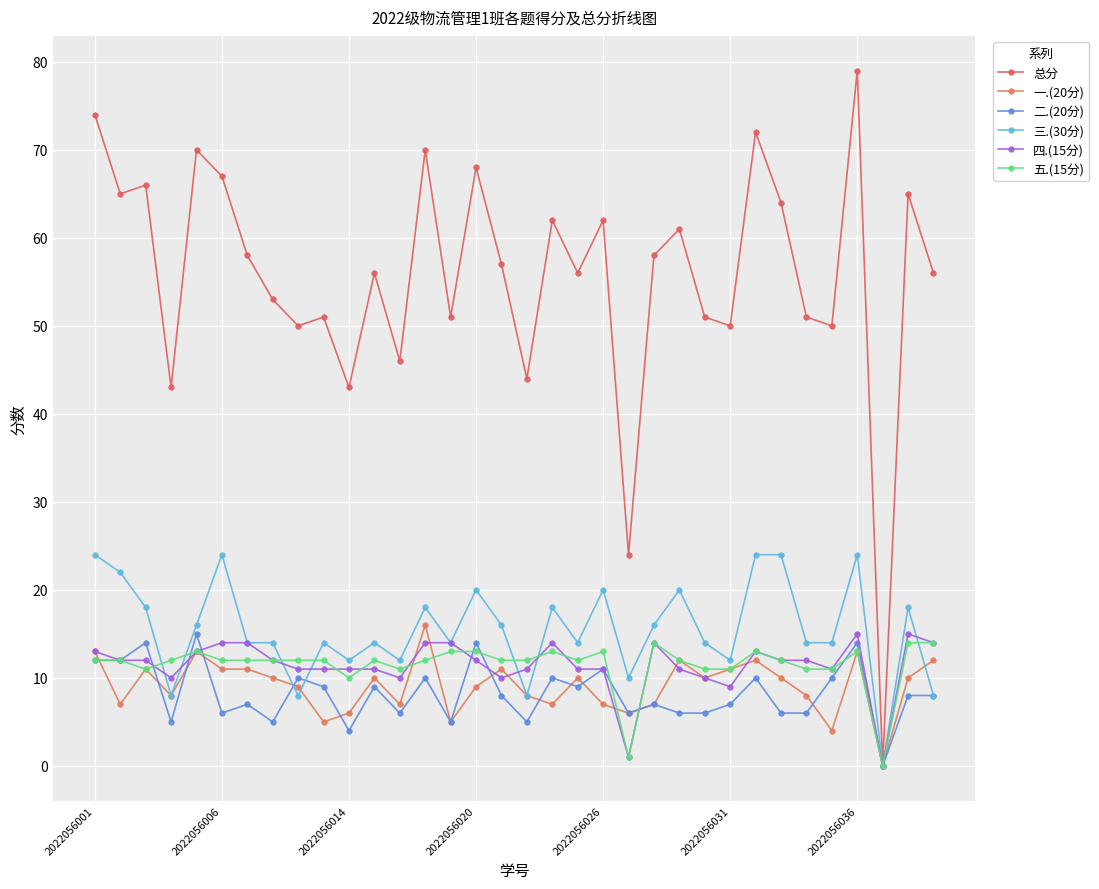

How many interior local valleys does the 总分 series have?

12